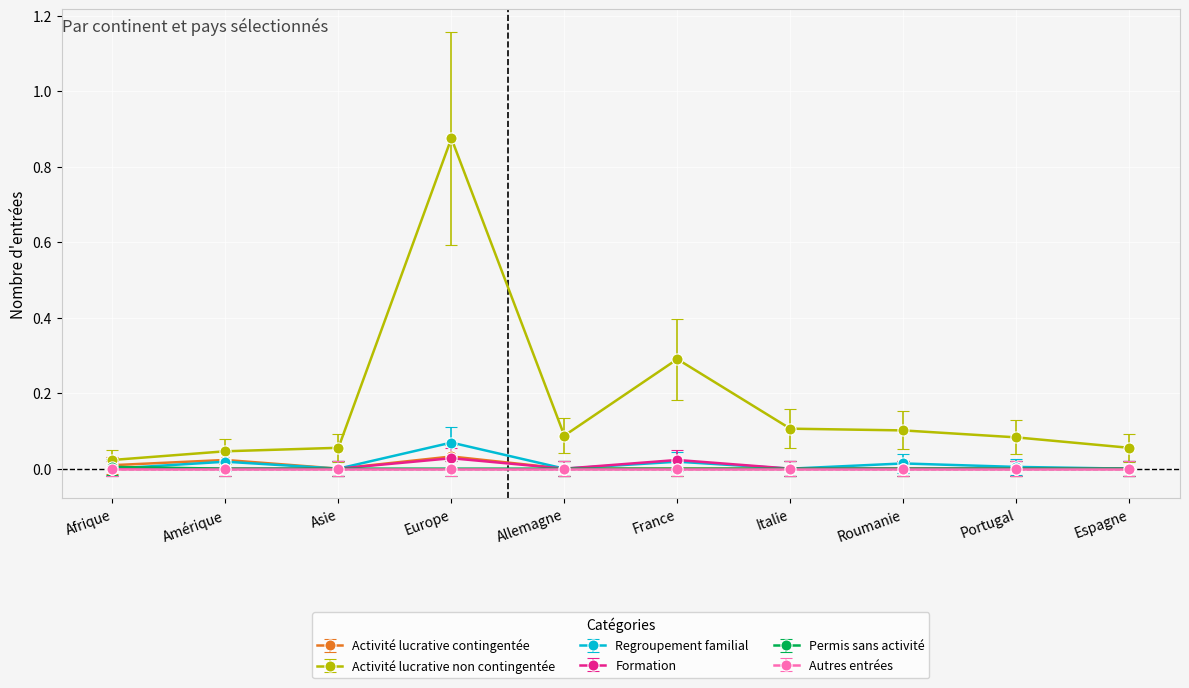

Which series has the widest spread of values?

Activité lucrative non contingentée